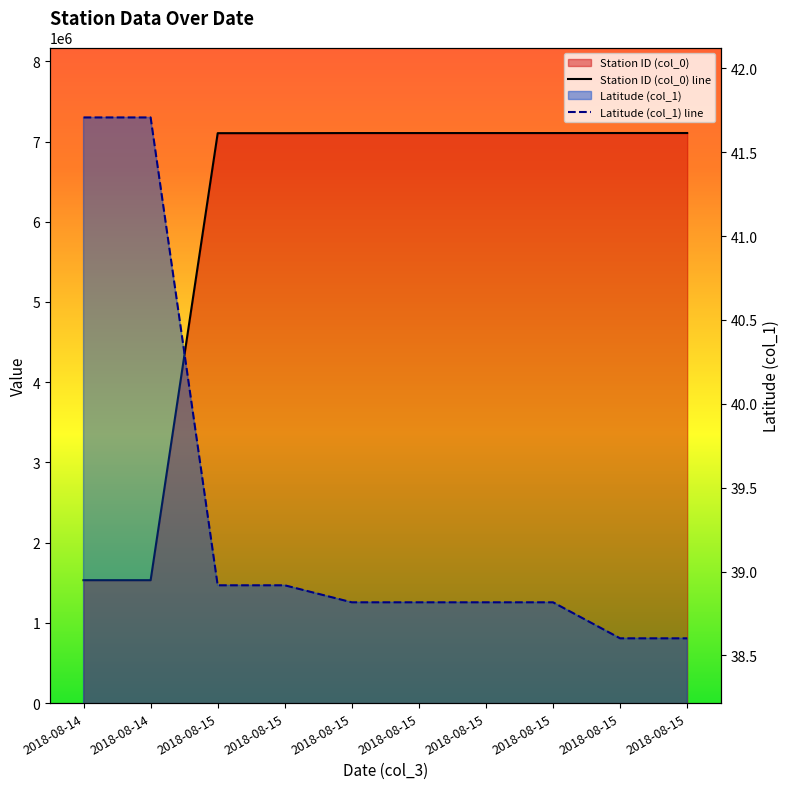

Rank the series at 2018-08-15 from highest to lowest value.

Station ID (col_0), Latitude (col_1)